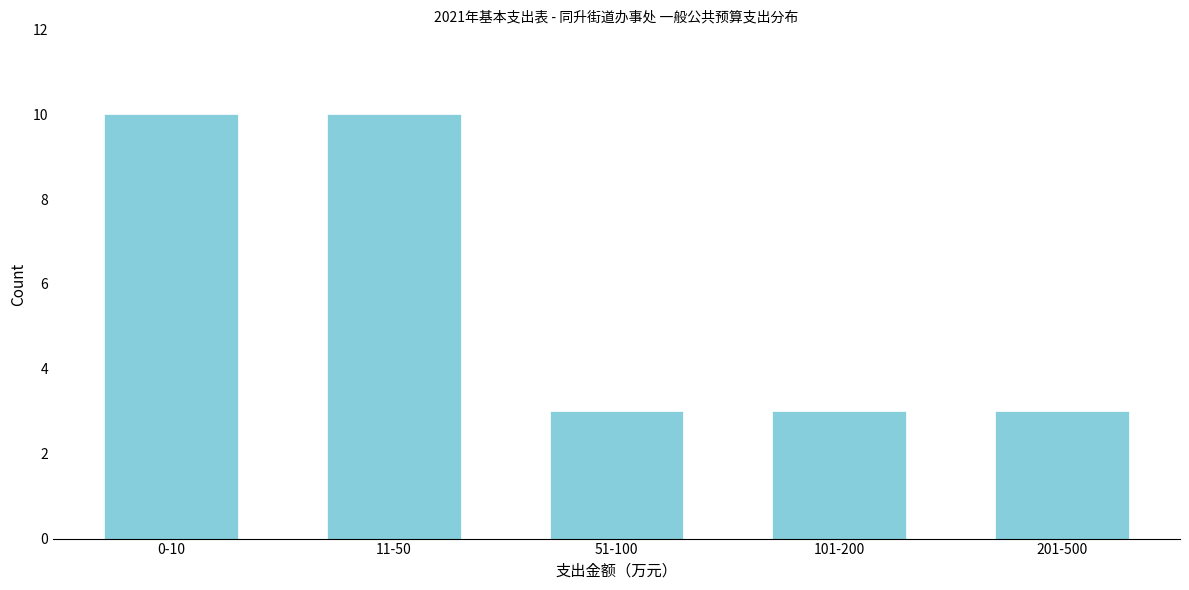

Reading right to left, extract all data points from this chart.

201-500=3	101-200=3	51-100=3	11-50=10	0-10=10